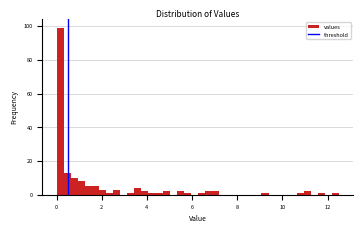

Around what value on the x-axis is the tallest bar? Give the approximate position of its centre, as read against the axis.

0.2